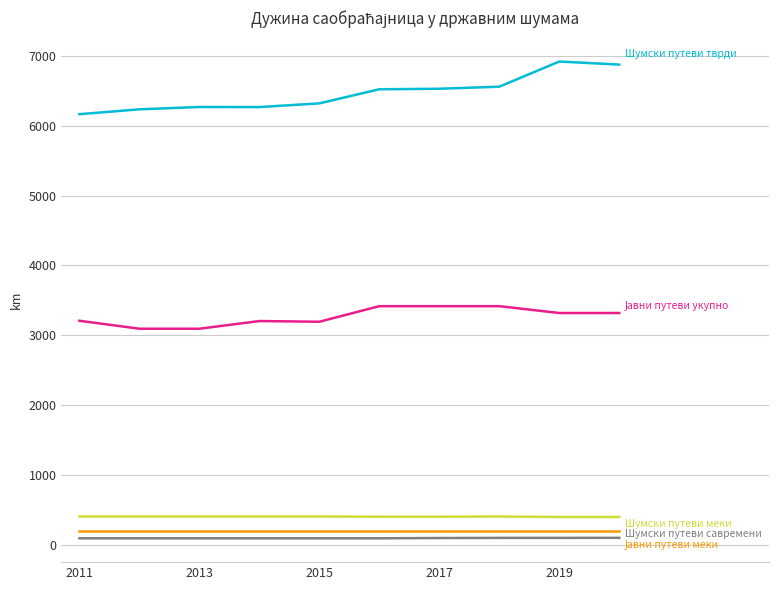

What is the maximum value shown in the chart?

6918